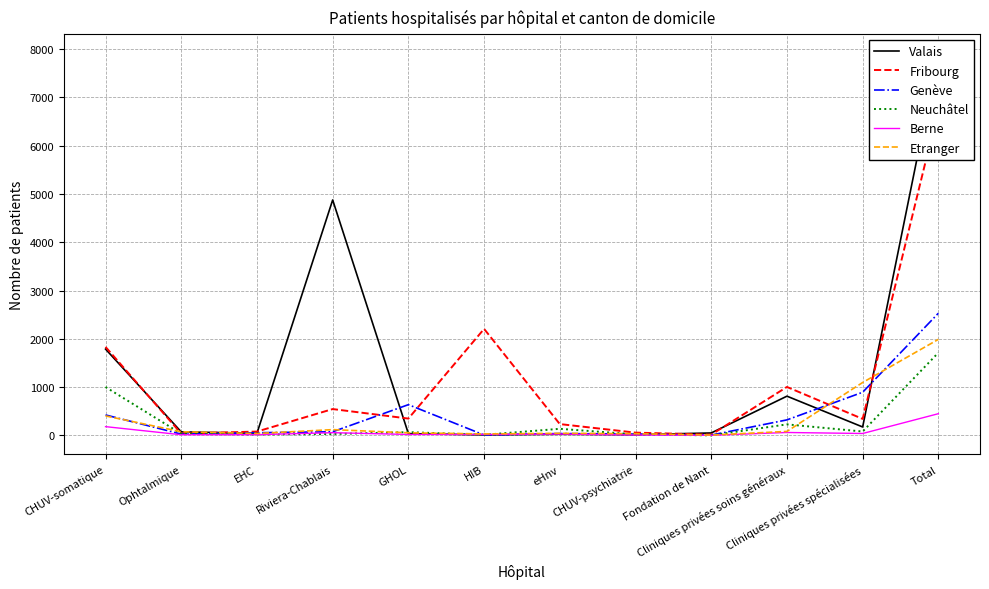

At which category is the sum across all series the highest?

Total